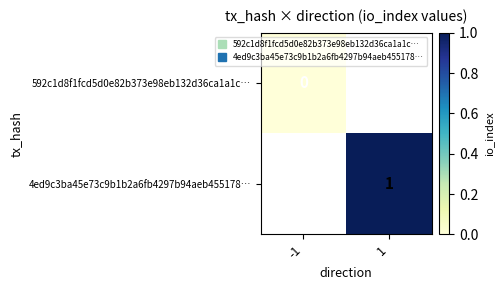

Which category has the lowest value in the 4ed9c3ba45e73c9b1b2a6fb4297b94aeb455178… series?

-1